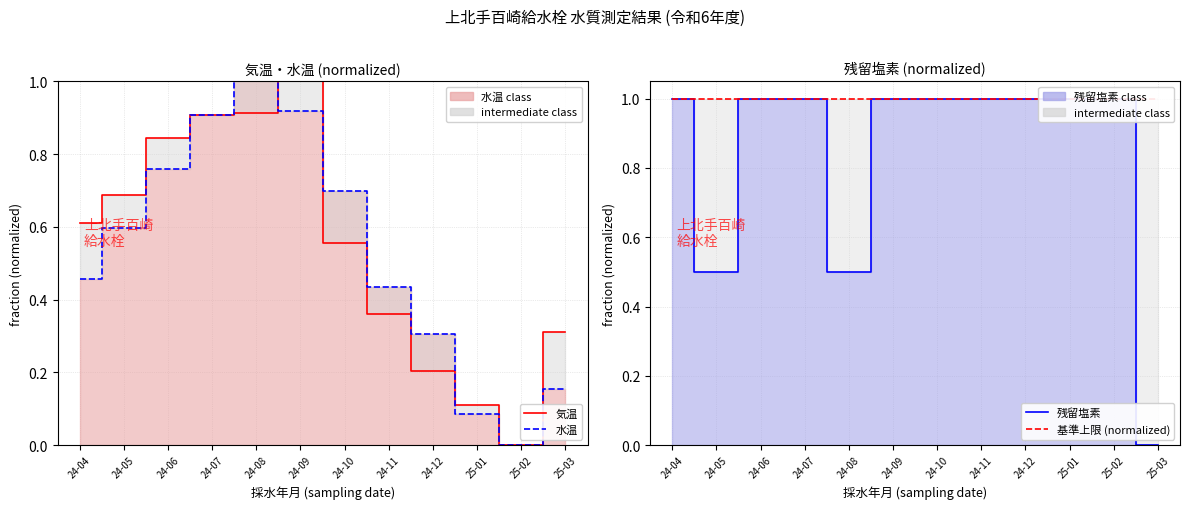

How many positive values does the 水温 series have?

11